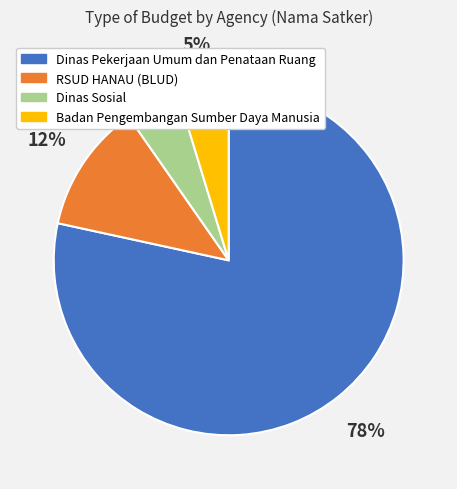

Does Dinas Pekerjaan Umum dan Penataan Ruang account for over 50% of the chart?

Yes